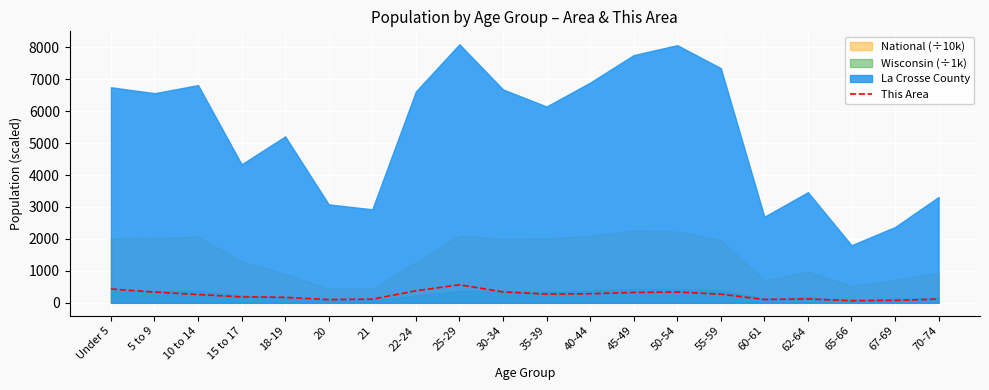

What is the smallest value displayed?

67